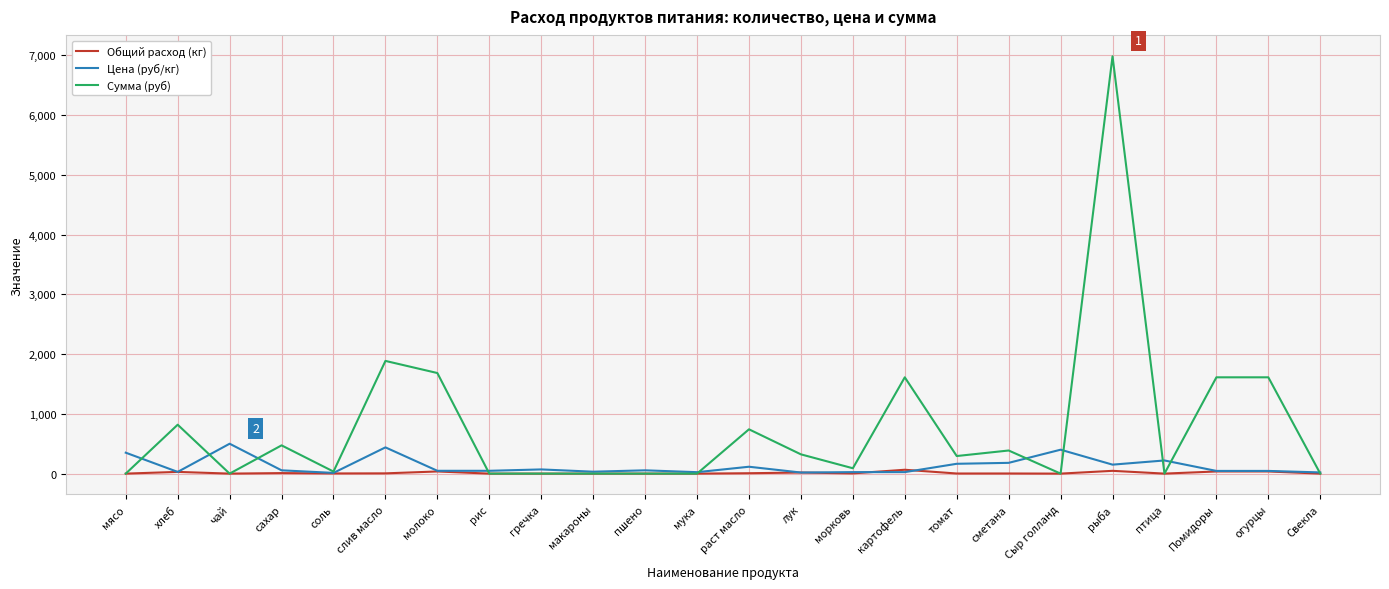

Rank the series by their maximum value, from highest to lowest.

Сумма (руб), Цена (руб/кг), Общий расход (кг)